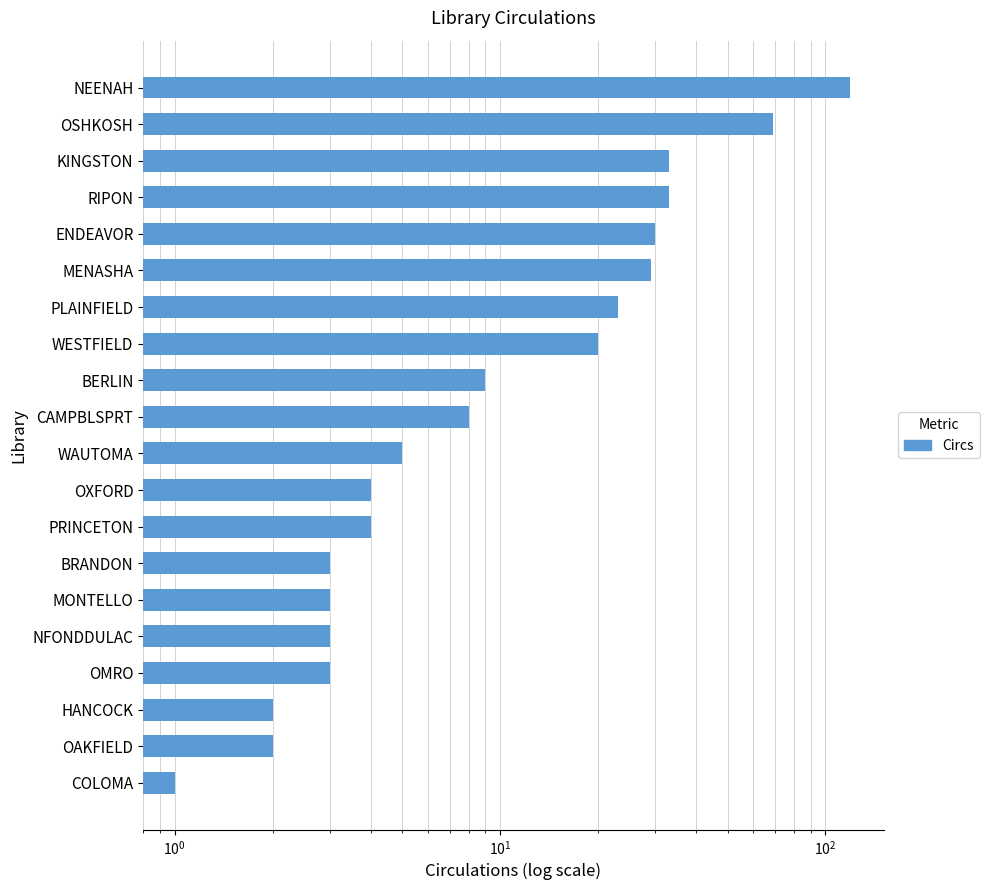

Reading left to right, extract all data points from this chart.

119	69	33	33	30	29	23	20	9	8	5	4	4	3	3	3	3	2	2	1